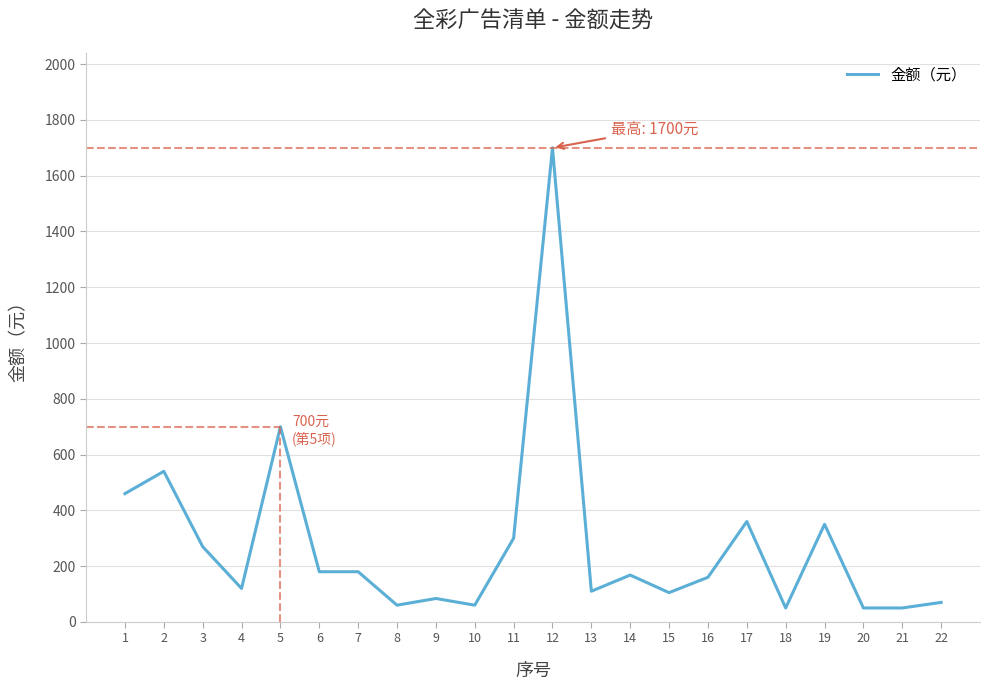

Read the value at 15.

105